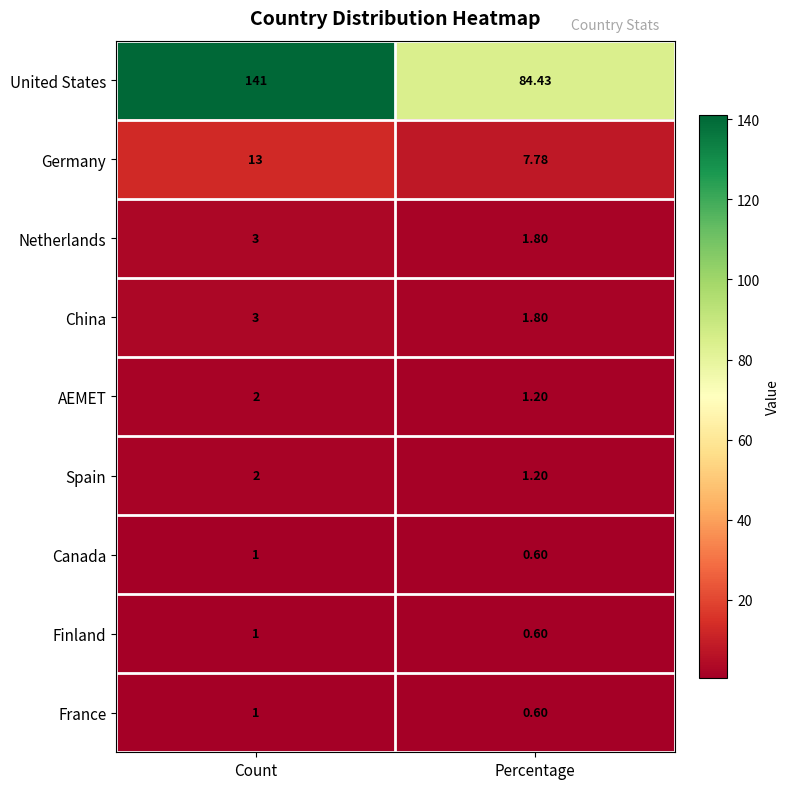

Which label corresponds to the largest value in the chart?

Count